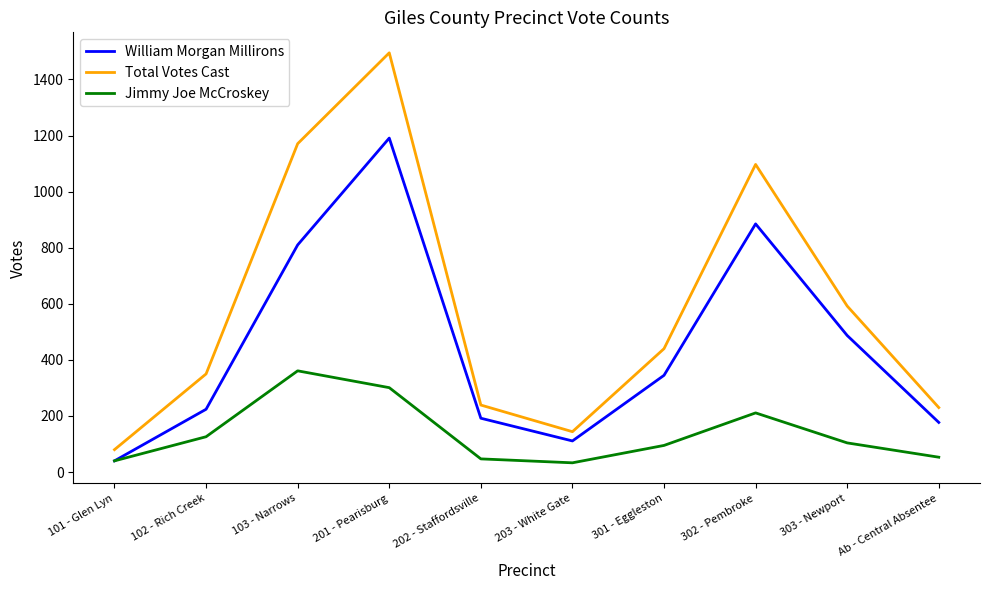

List the labels in order of William Morgan Millirons value, smallest first.

101 - Glen Lyn, 203 - White Gate, Ab - Central Absentee, 202 - Staffordsville, 102 - Rich Creek, 301 - Eggleston, 303 - Newport, 103 - Narrows, 302 - Pembroke, 201 - Pearisburg